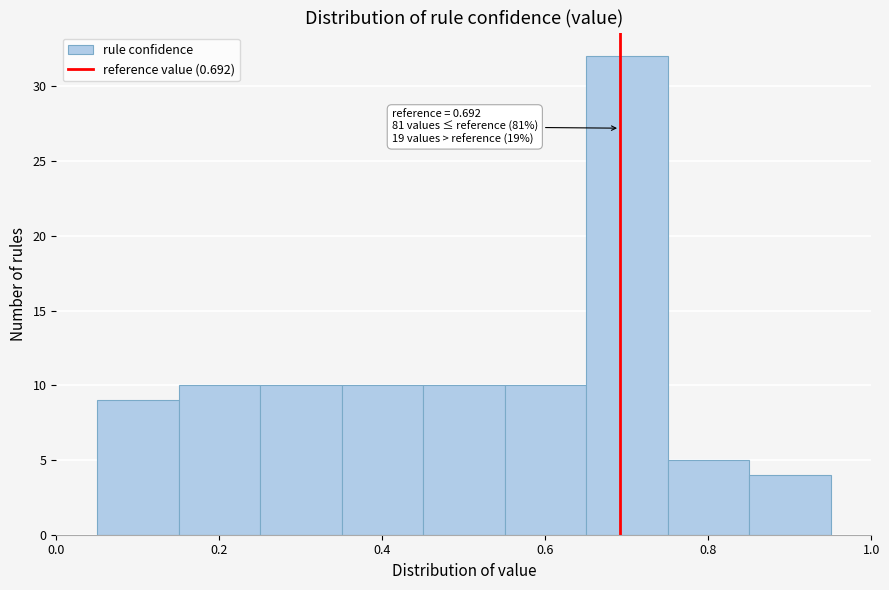

Over which range of the x-axis is the bar tallest?

0.65 to 0.75